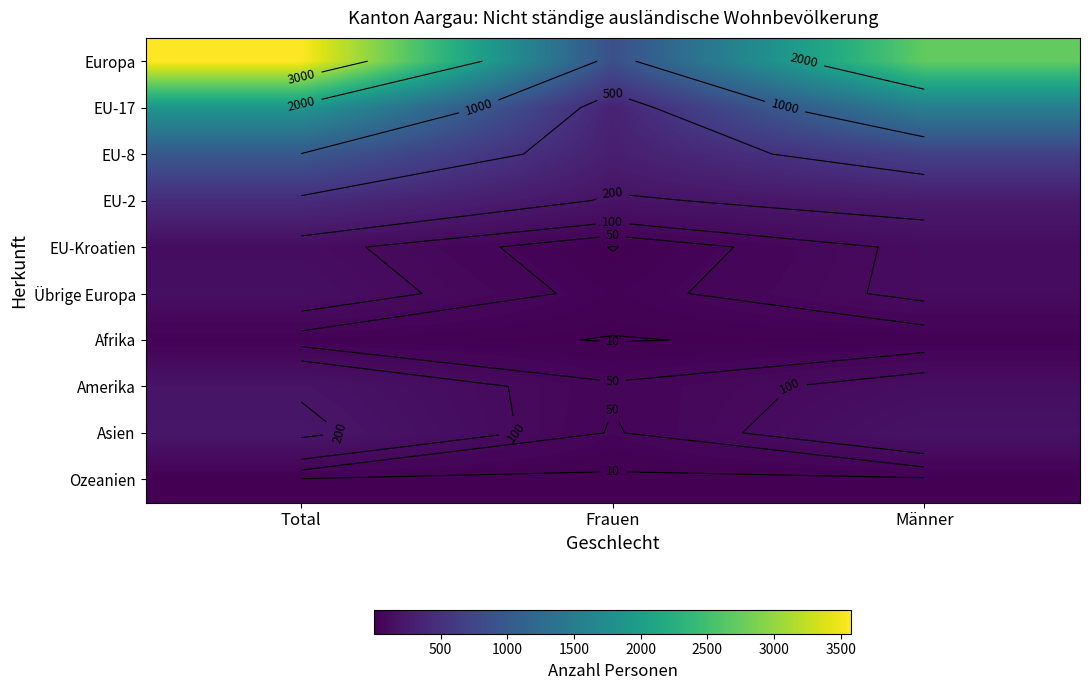

Is it true that Übrige Europa equals 255 at Total?

False